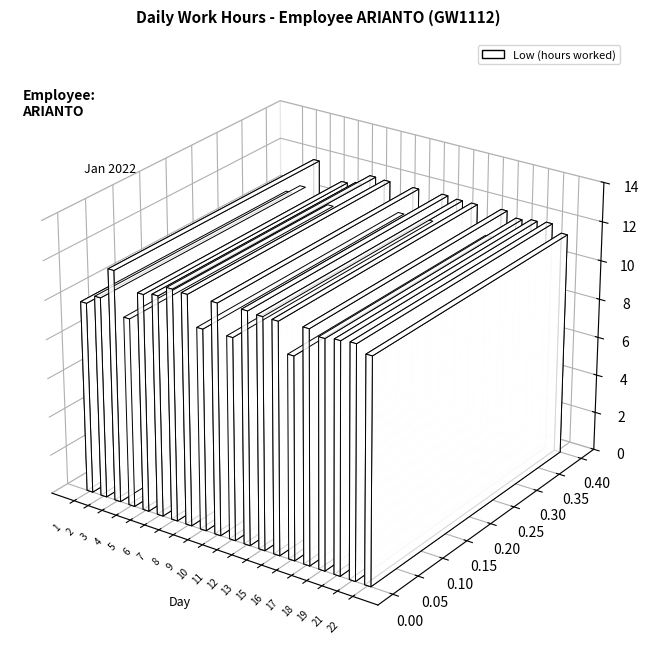

Are the bars horizontal?

No